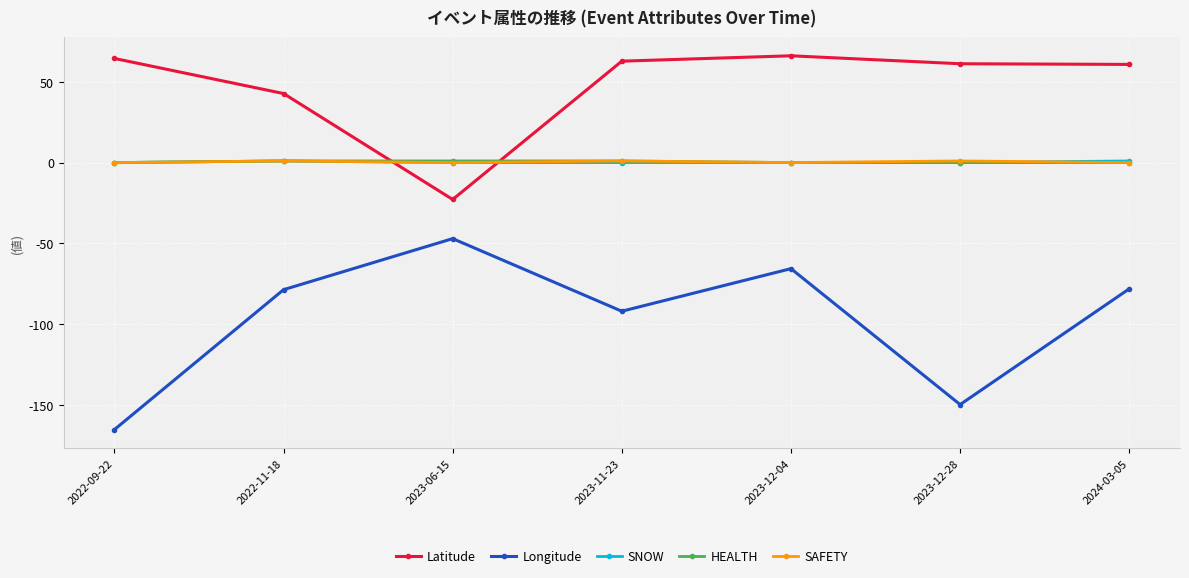

What is the label of the 4th point from the right?

2023-11-23